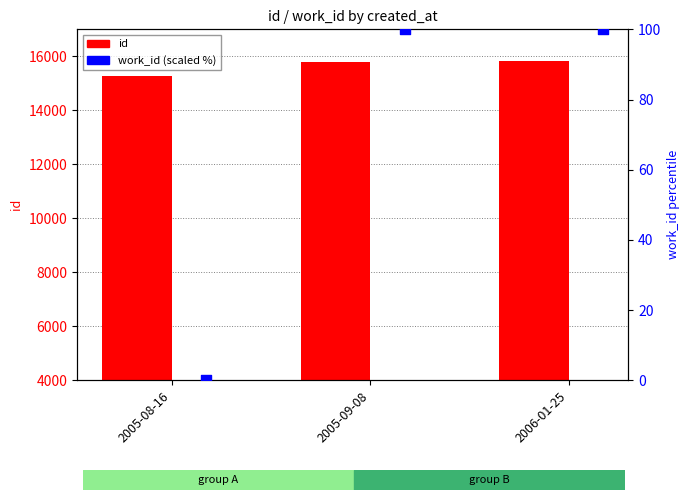

Which series has the widest spread of Y values?

id